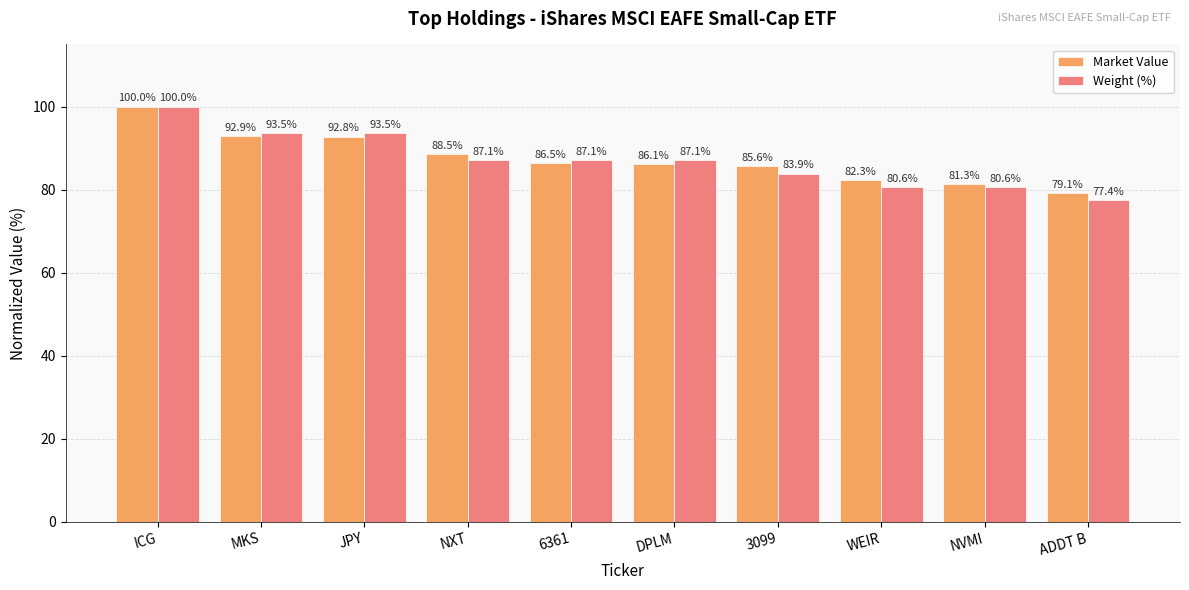

What position from the left is DPLM?

6